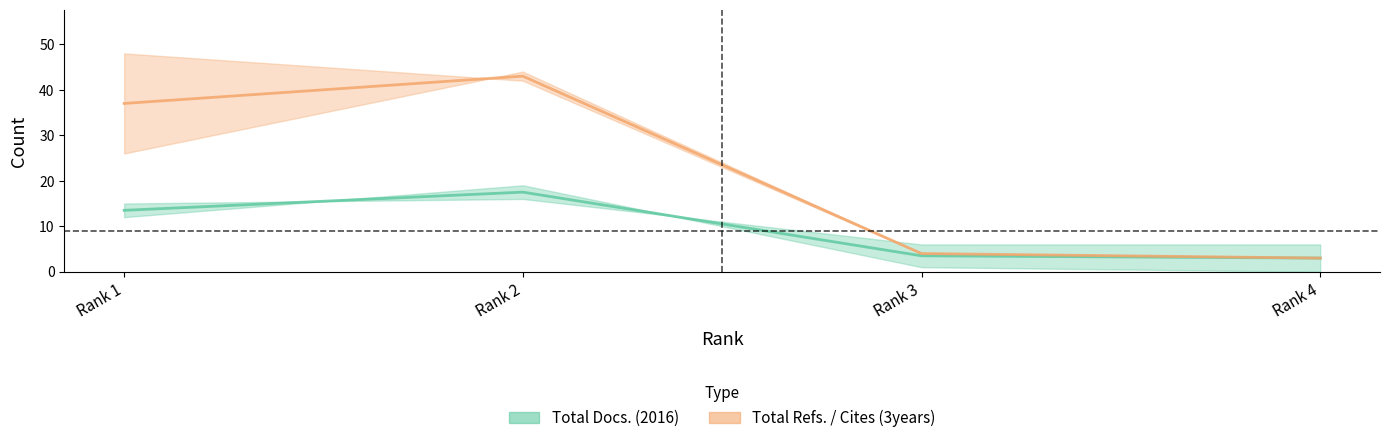

Does the chart have visible grid lines?

No